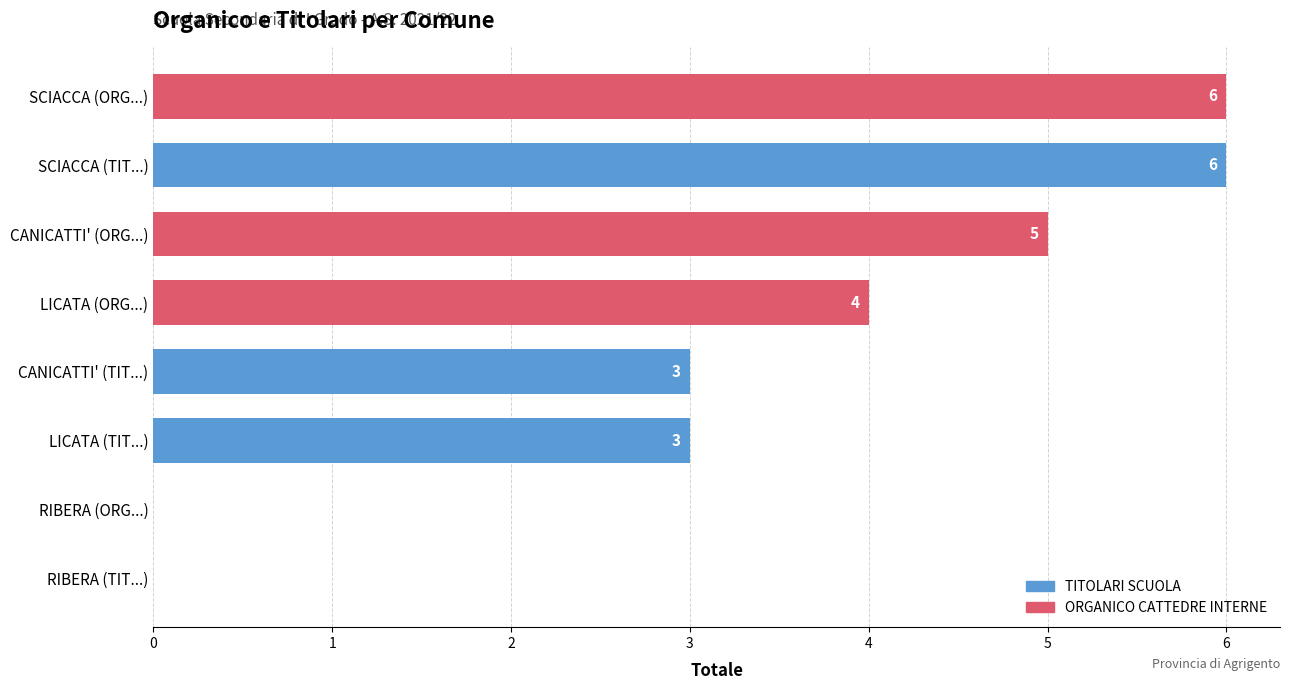

Which has a higher value, RIBERA (TIT...) or CANICATTI' (ORG...)?

CANICATTI' (ORG...)